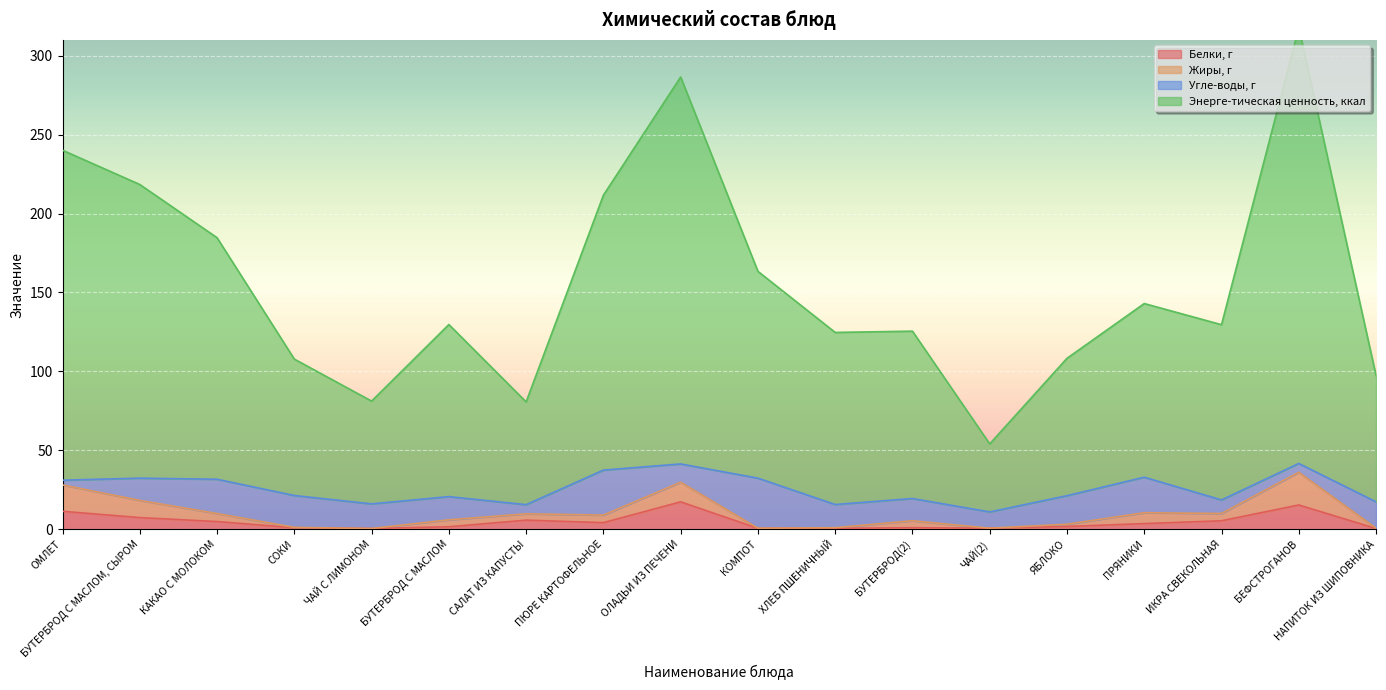

Where is the first local minimum for Энерге-тическая ценность, ккал?

ЧАЙ С ЛИМОНОМ